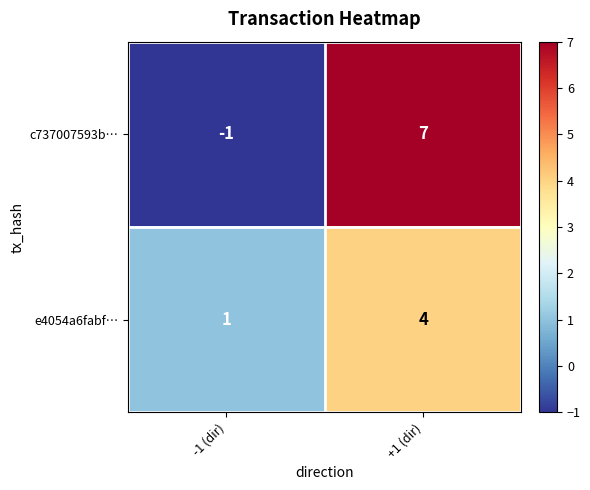

Rank the series by their average value, from lowest to highest.

e4054a6fabf…, c737007593b…